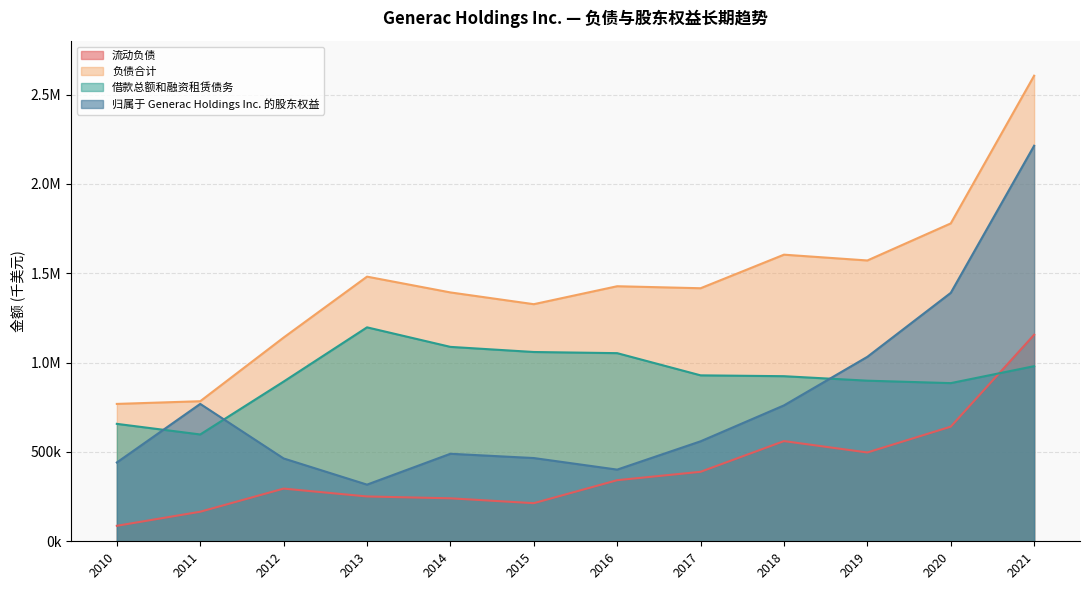

List the labels in order of 流动负债 value, smallest first.

2010, 2011, 2015, 2014, 2013, 2012, 2016, 2017, 2019, 2018, 2020, 2021